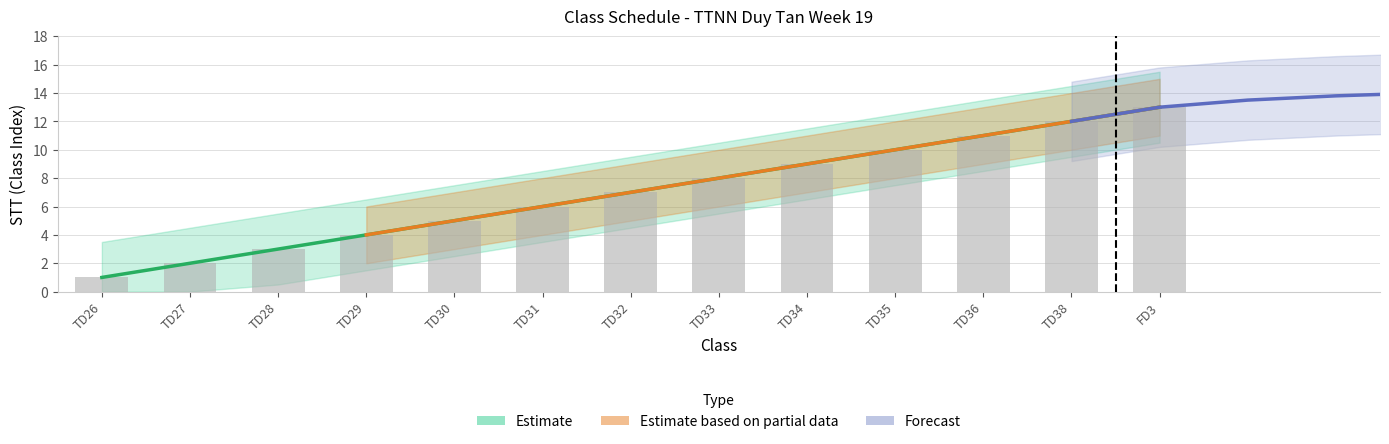

What is the average value of the Estimate series?

7